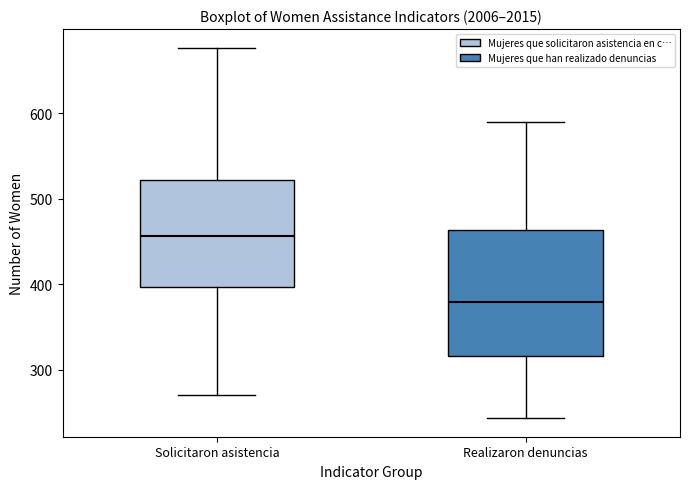

Where does the median line of the box for Solicitaron asistencia sit on the y-axis? The values are not printed on the chart, so give them approximately, as read against the axis.

460